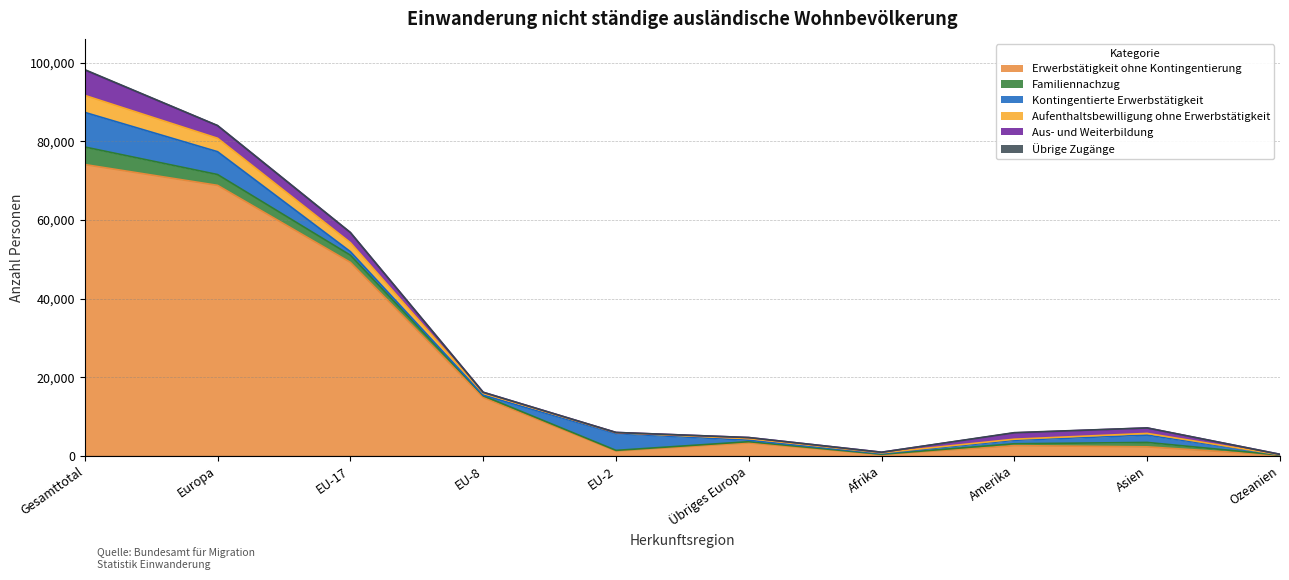

What is the difference between the maximum and minimum values in the Aus- und Weiterbildung series?

6383